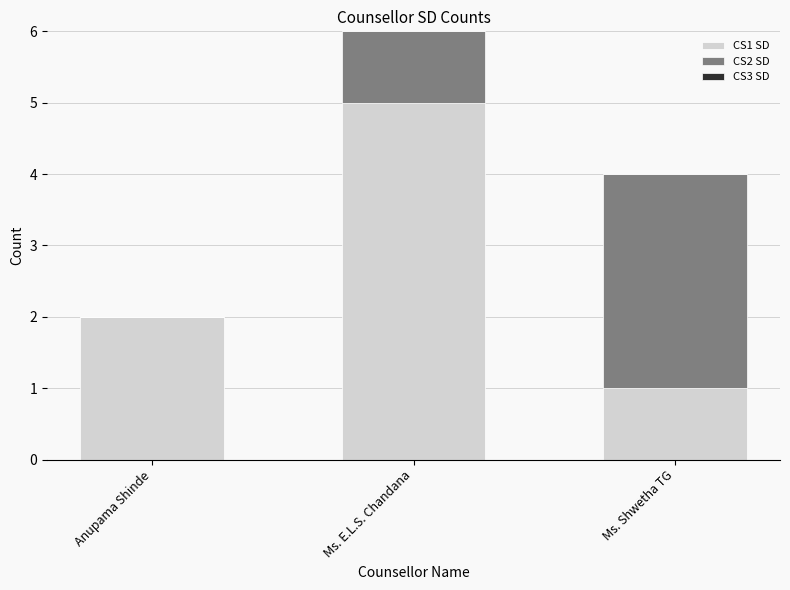

At which category is the sum across all series the highest?

Ms. E.L.S. Chandana